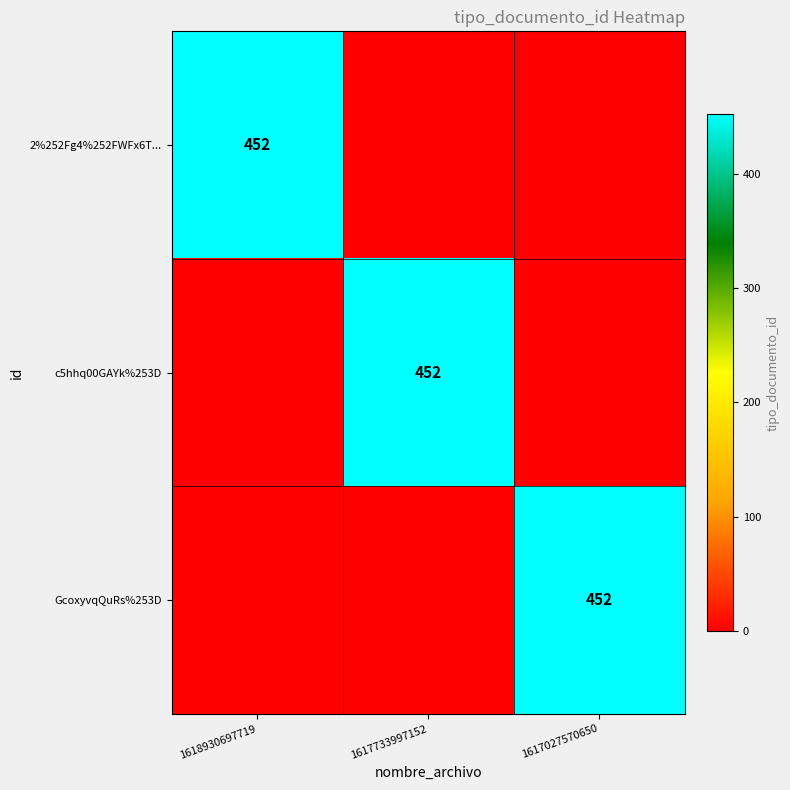

The value of GcoxyvqQuRs%253D at 1617027570650 is 452. True or false?

True